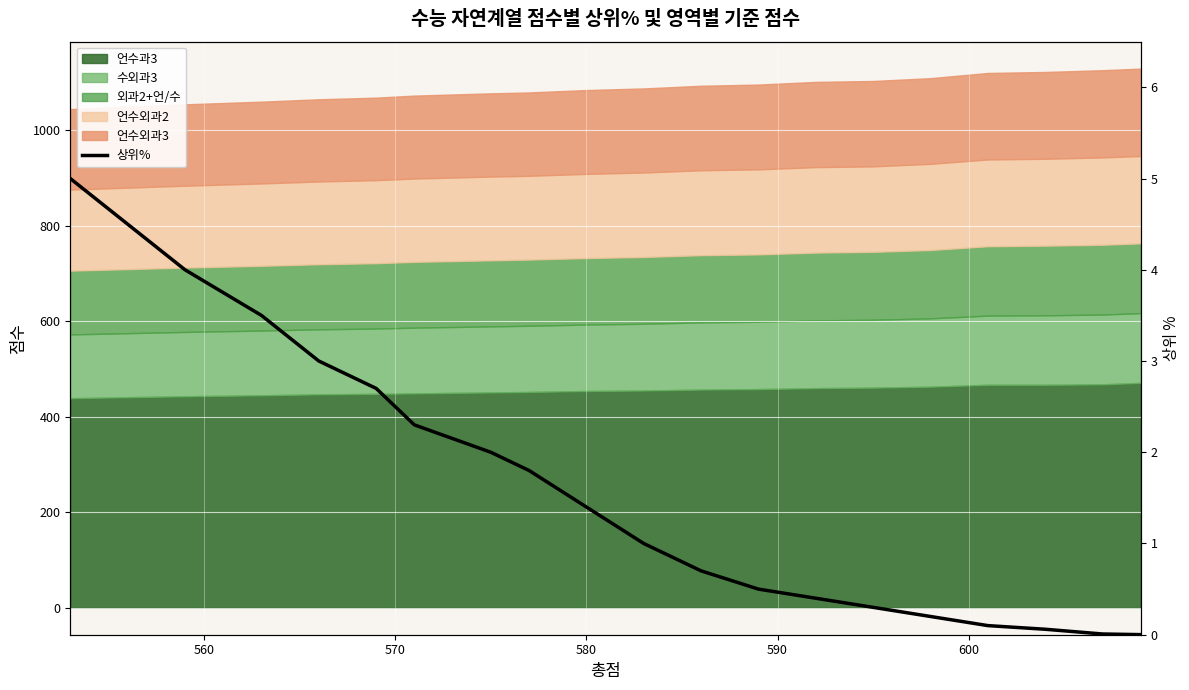

True or false: the data has more than 1 interior local peaks.

False